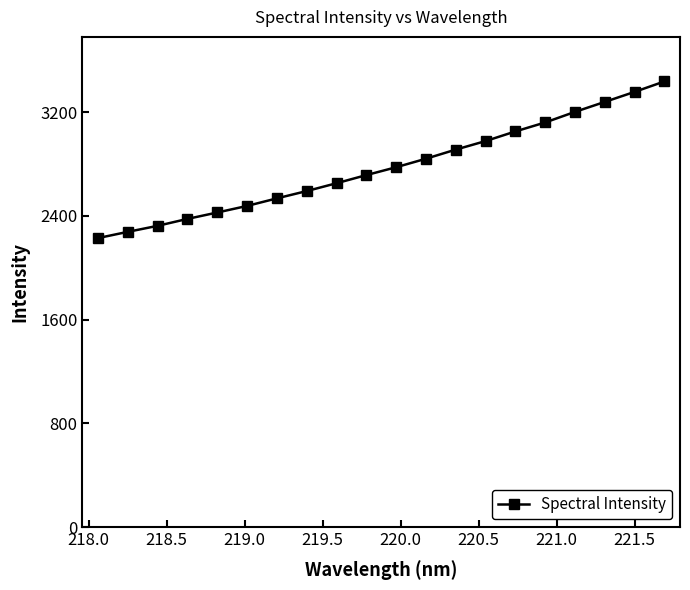

What is the greatest value displayed?

3437.3